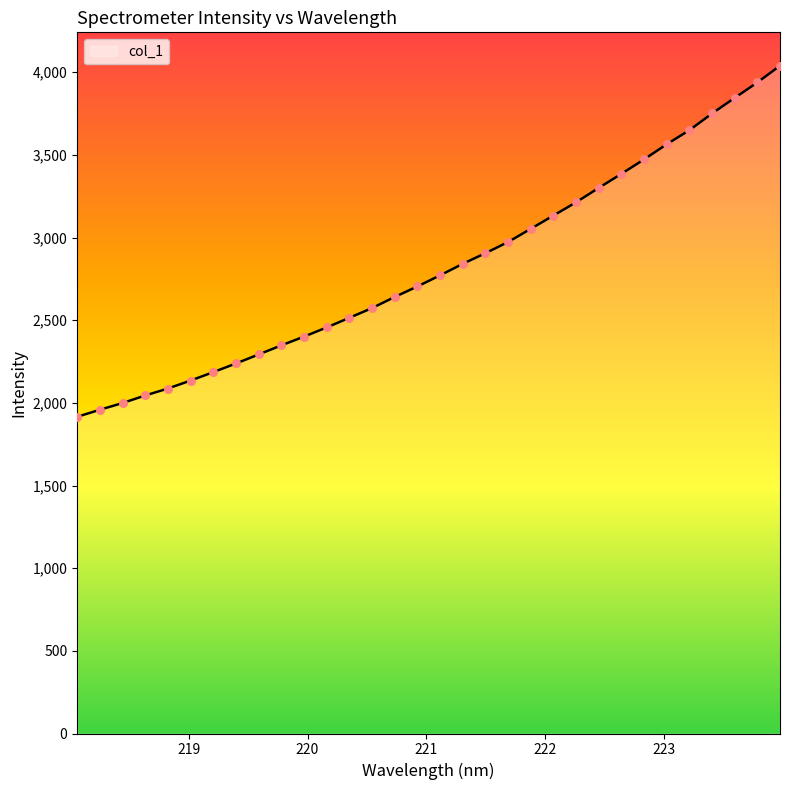

What is the maximum value shown in the chart?

4039.5